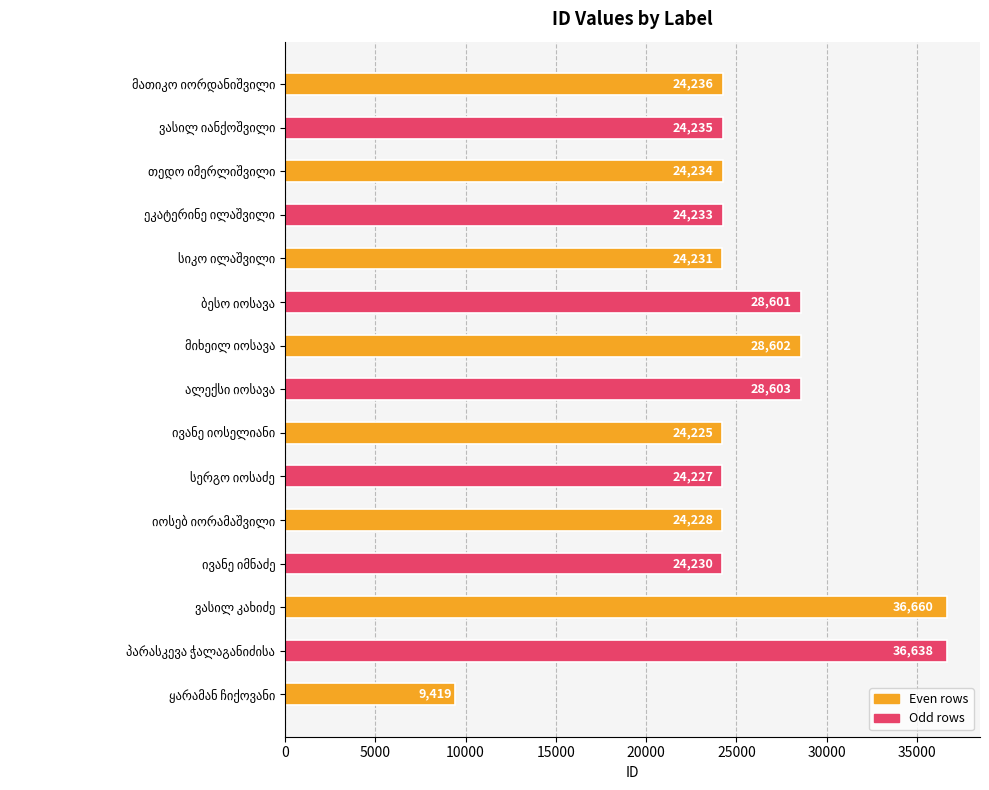

What is the maximum value shown in the chart?

36660